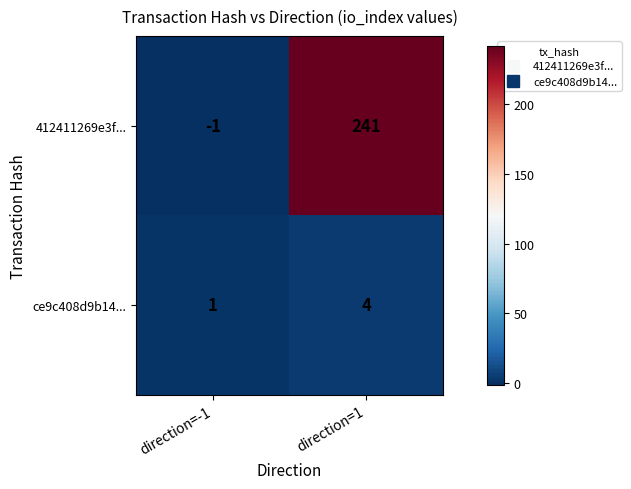

Is it true that ce9c408d9b14... equals 0 at direction=-1?

False